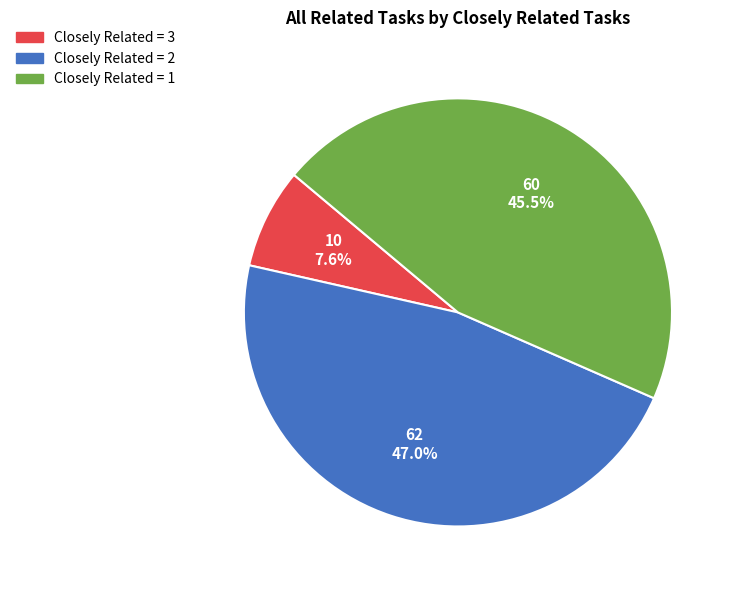

Is there any slice that represents more than half of the pie?

No